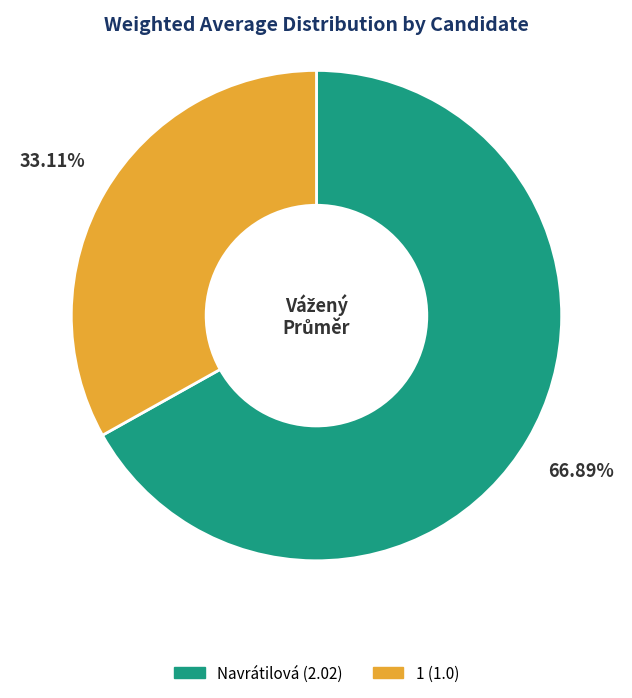

To the nearest percent, what percentage of the pie is 1?

33%